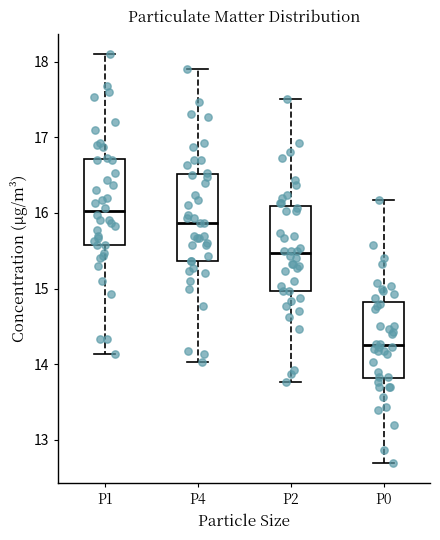

Which box has the lowest median line?

P0